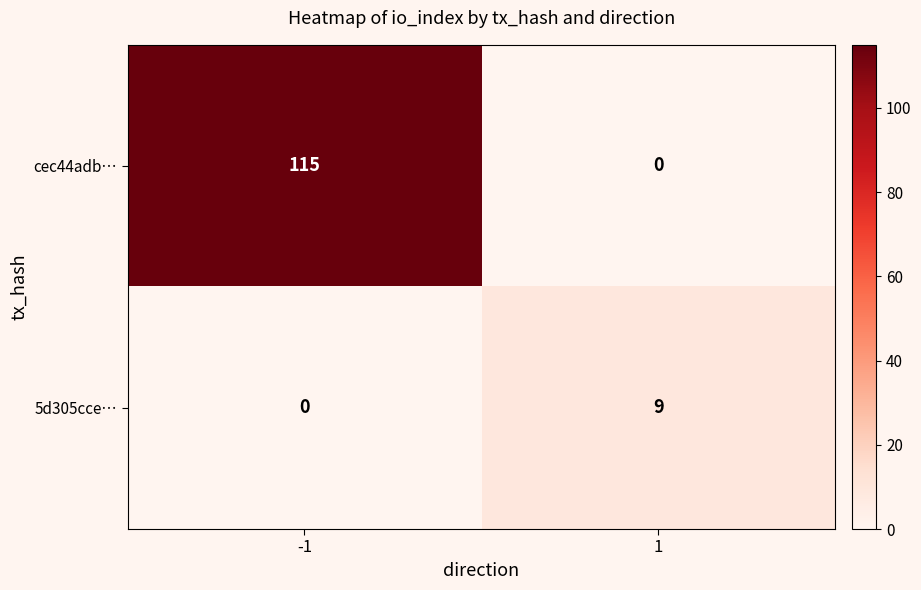

True or false: cec44adb… has a value of 115 at -1.

True